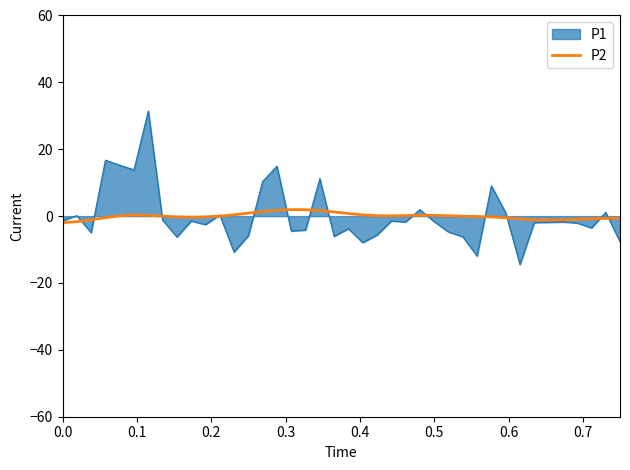

Rank the series by their maximum value, from highest to lowest.

P1, P2